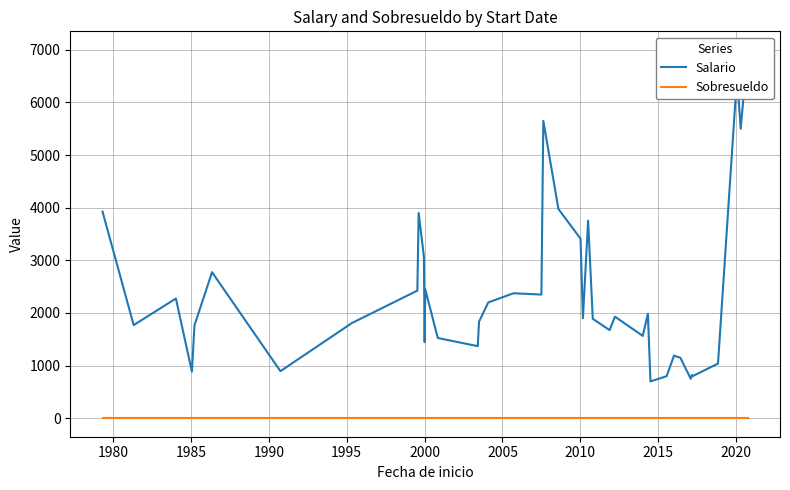

True or false: Sobresueldo has a value of 0 at 1990.

True